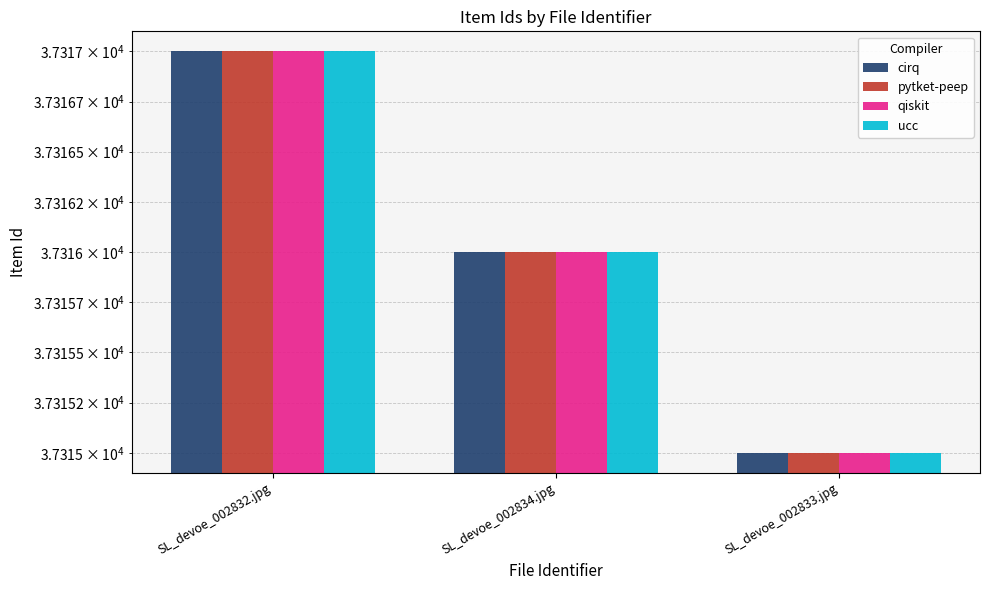

Reading left to right, what are all the values shown in this chart?

cirq: SL_devoe_002832.jpg=37317	SL_devoe_002834.jpg=37316	SL_devoe_002833.jpg=37315
pytket-peep: SL_devoe_002832.jpg=37317	SL_devoe_002834.jpg=37316	SL_devoe_002833.jpg=37315
qiskit: SL_devoe_002832.jpg=37317	SL_devoe_002834.jpg=37316	SL_devoe_002833.jpg=37315
ucc: SL_devoe_002832.jpg=37317	SL_devoe_002834.jpg=37316	SL_devoe_002833.jpg=37315